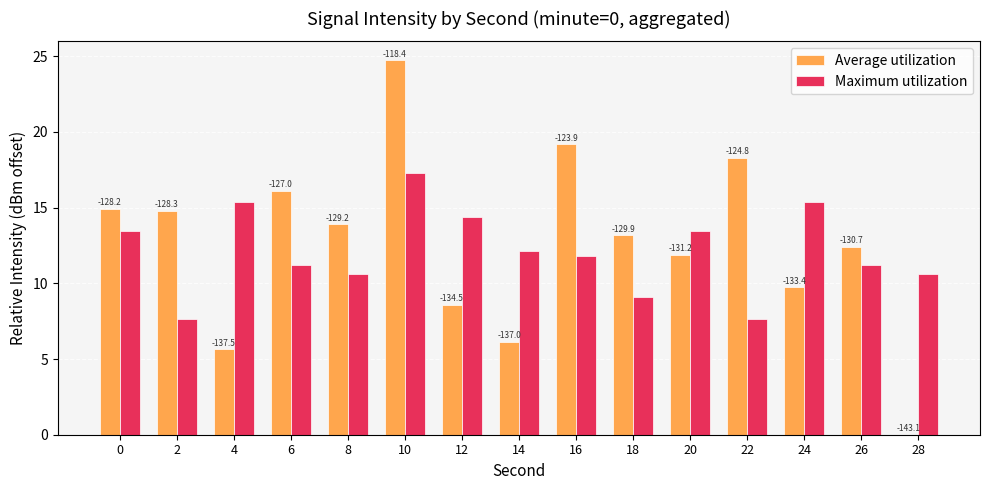

Which has a higher value, 8 or 28?

8